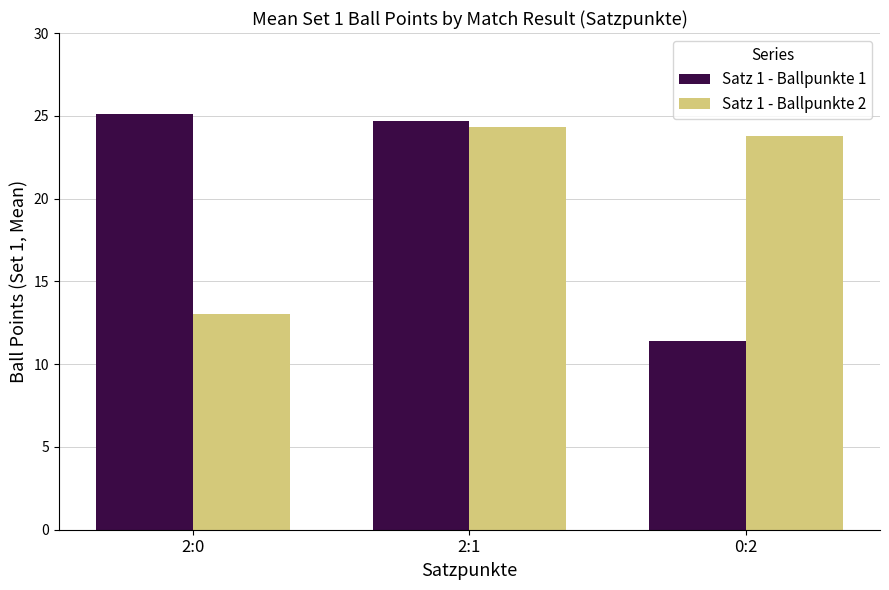

What is the greatest value displayed?

25.1